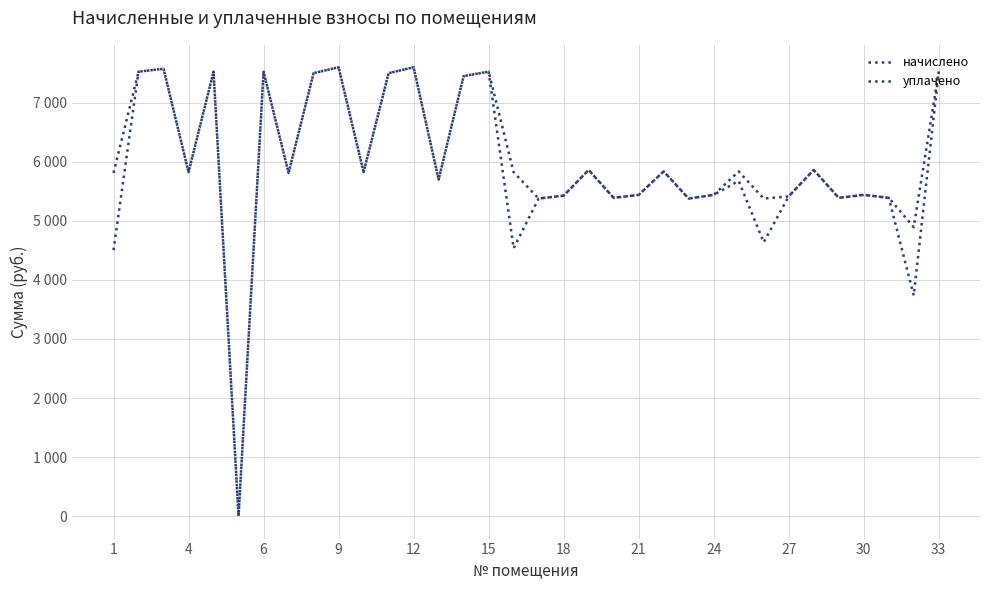

What is the difference between the second highest and second lowest values in the уплачено series?

3096.5